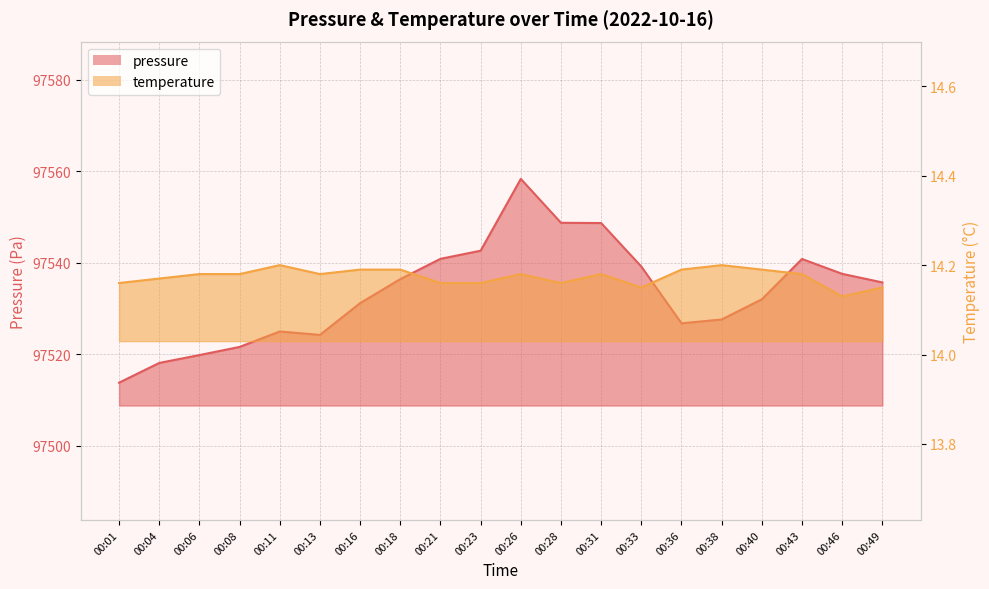

Where is the first local maximum for pressure?

00:11